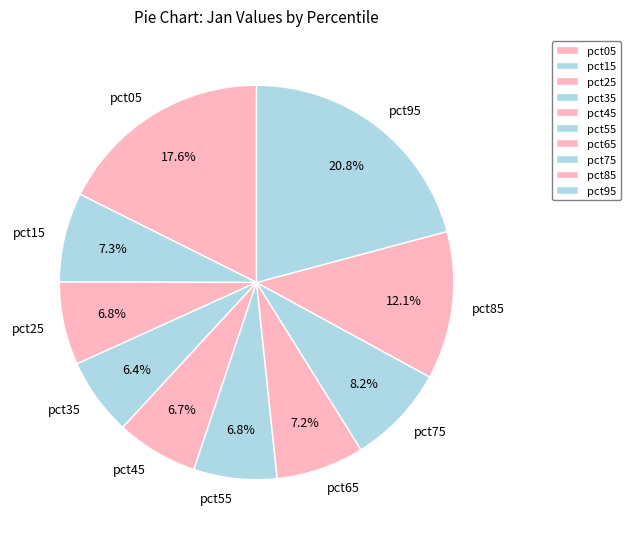

Which has a higher value, pct05 or pct75?

pct05